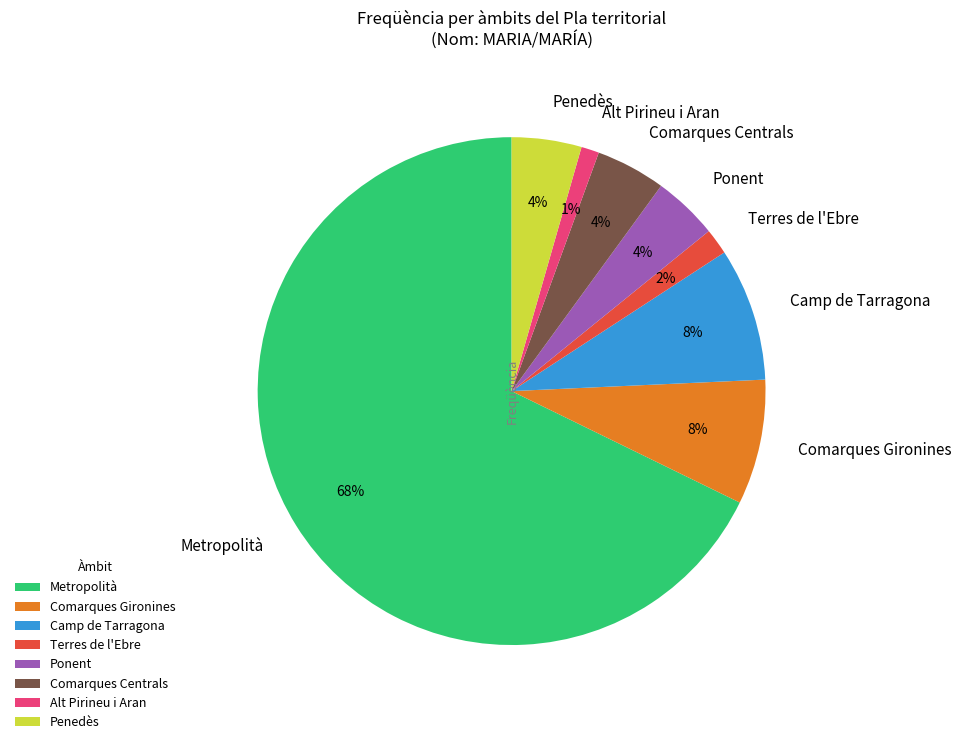

Is the sum of Metropolità and Camp de Tarragona greater than half?

Yes